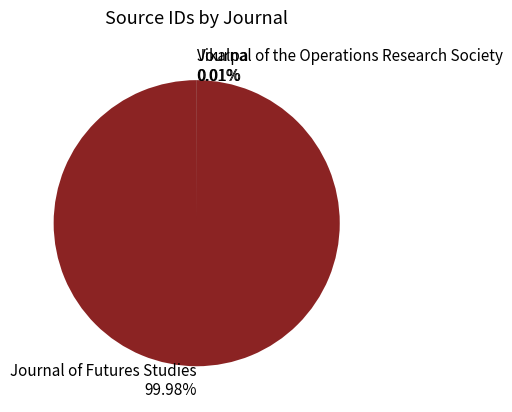

Does Journal of Futures Studies represent more than half of the total?

Yes